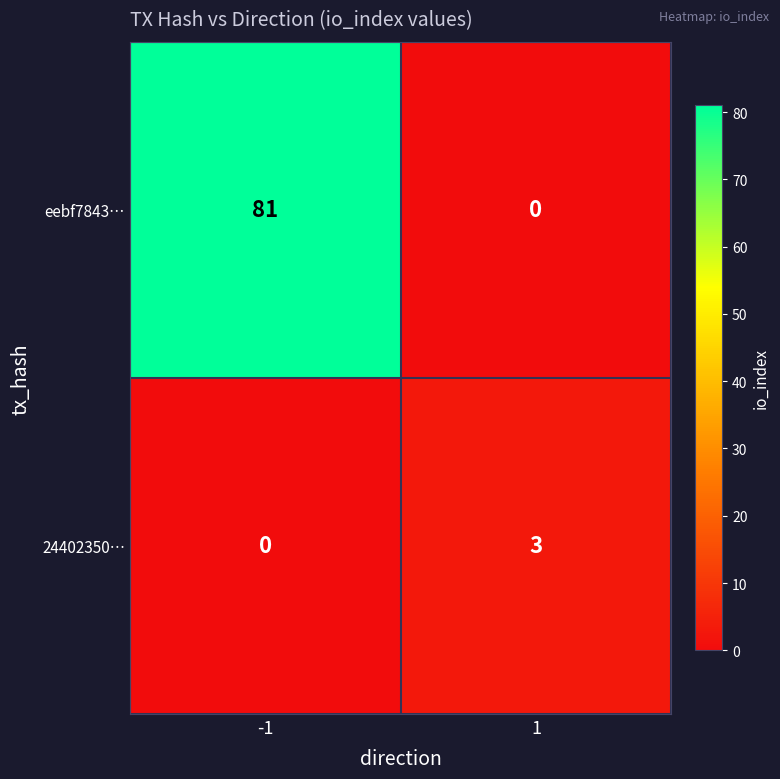

What is the maximum value for 24402350…?

3